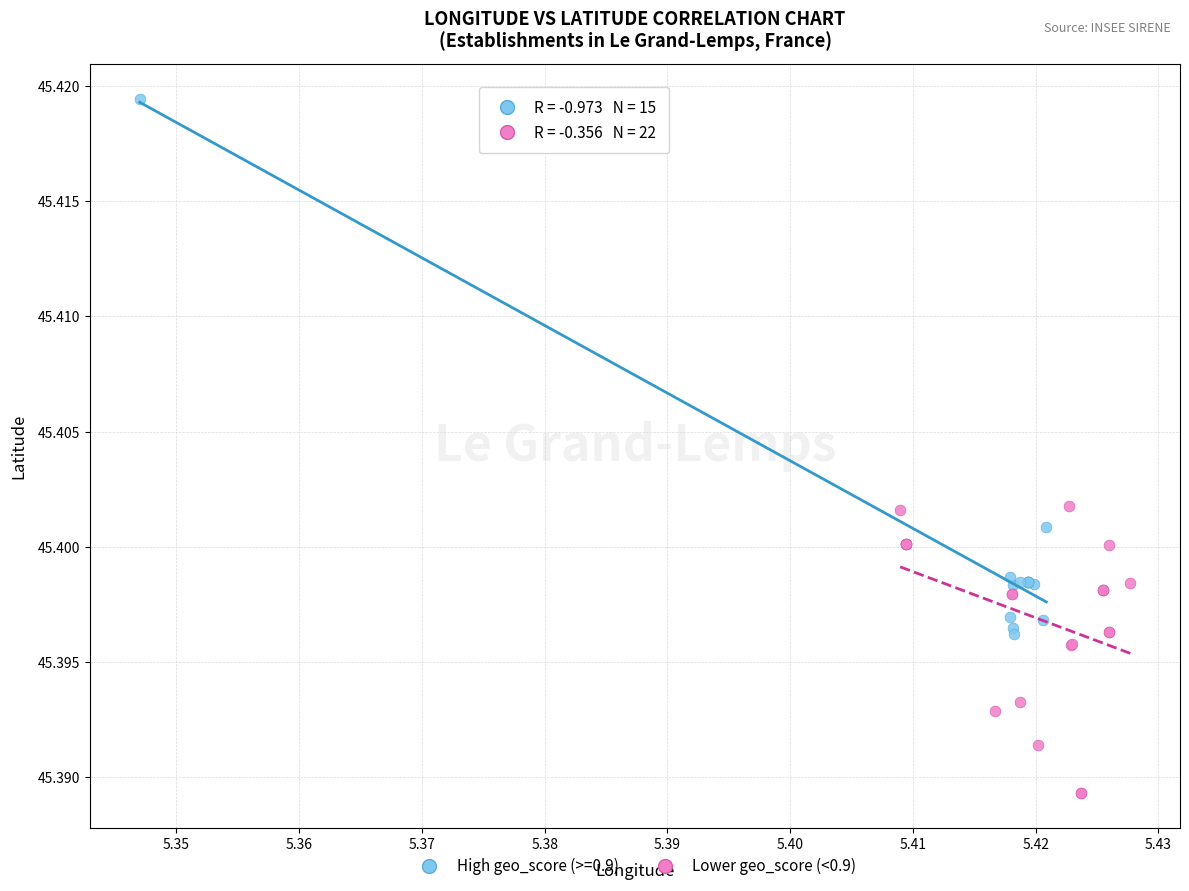

Which series has the largest Y range (max minus min)?

High geo_score (>=0.9)